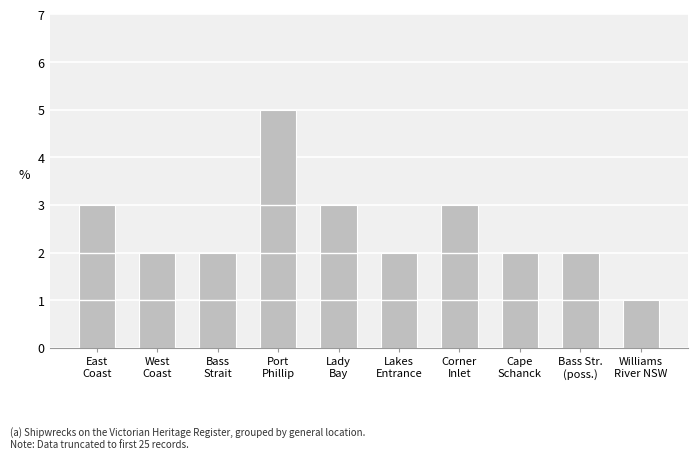

What is the label of the 8th bar from the right?

Bass
Strait